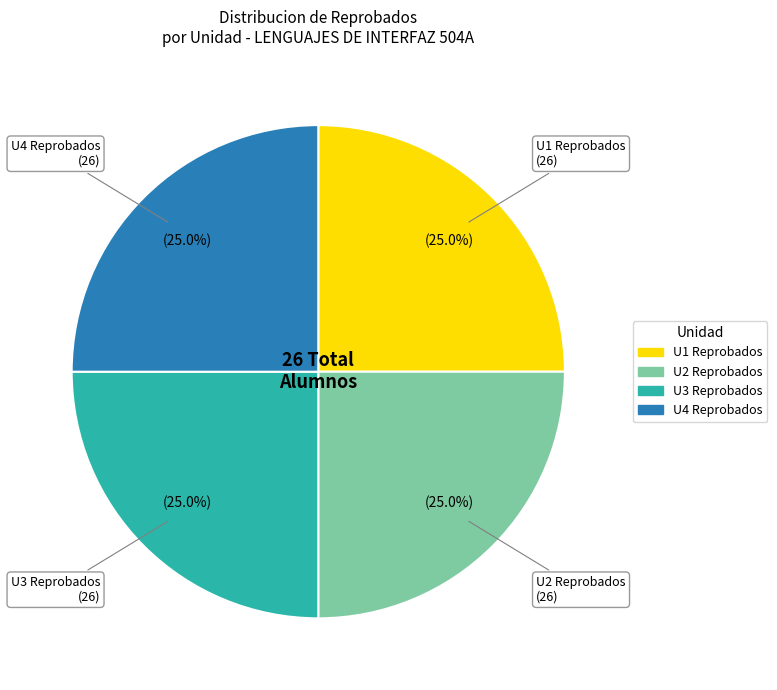

To the nearest percent, what is the combined percentage of U1 and U2?

50%